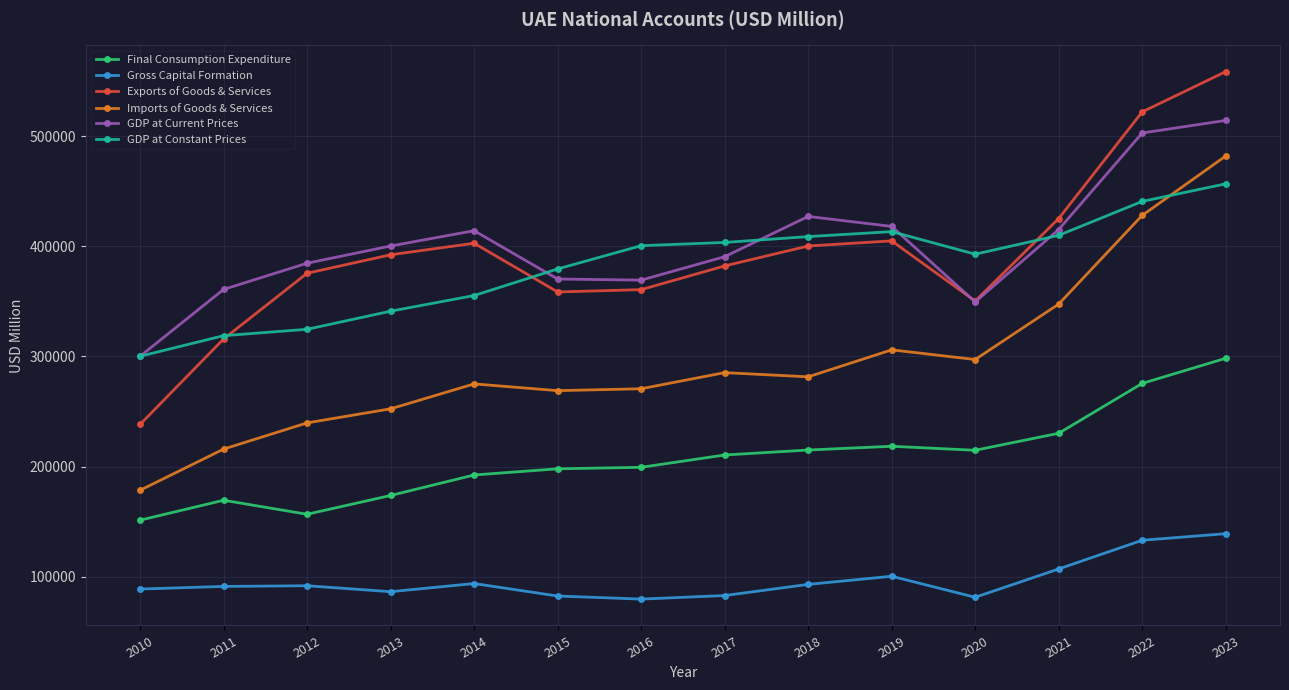

At 2016, list the series in order from largest to smallest.

GDP at Constant Prices, GDP at Current Prices, Exports of Goods & Services, Imports of Goods & Services, Final Consumption Expenditure, Gross Capital Formation